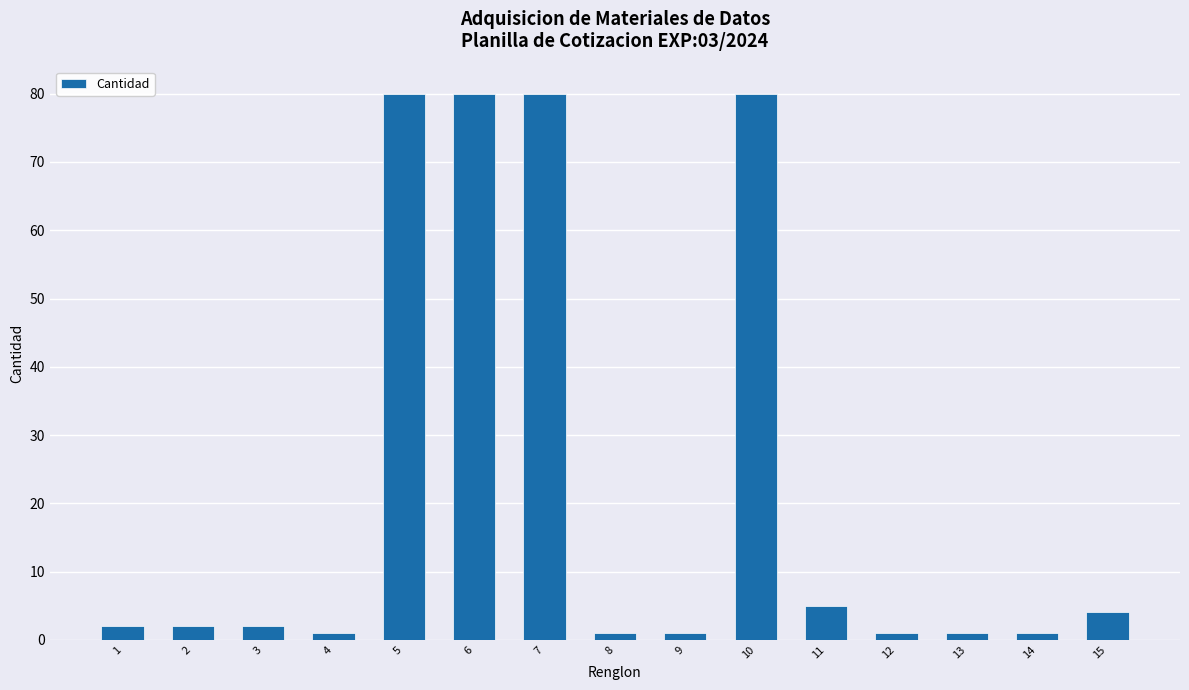

True or false: the data shows 1 at 13.

True